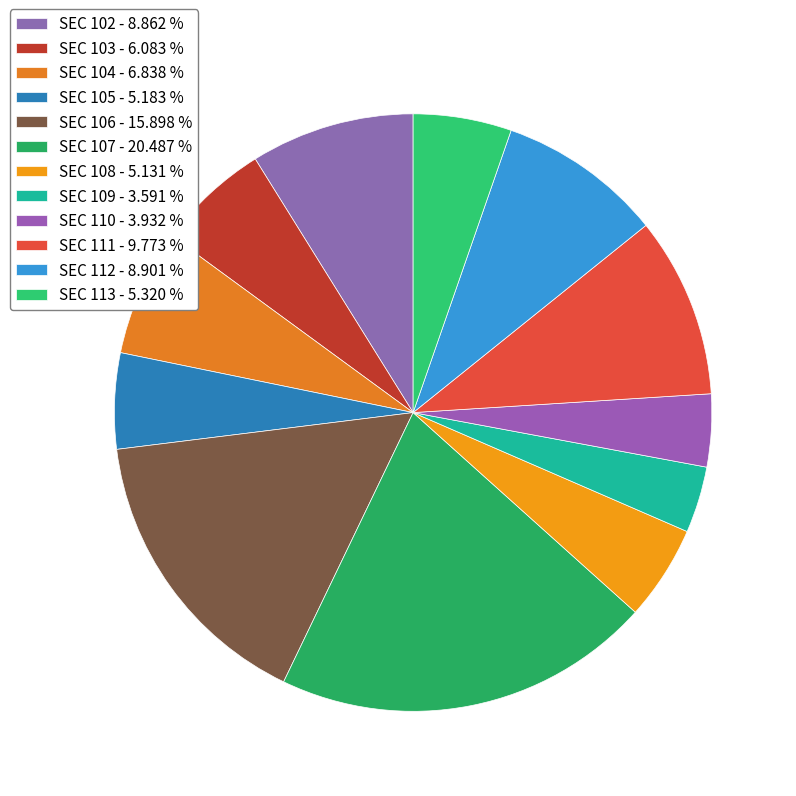

True or false: SEC 103 accounts for 13% of the total.

False